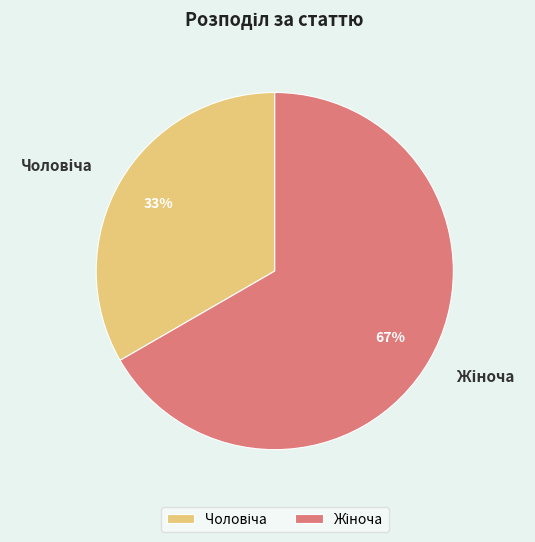

To the nearest percent, what is the average slice percentage?

50%